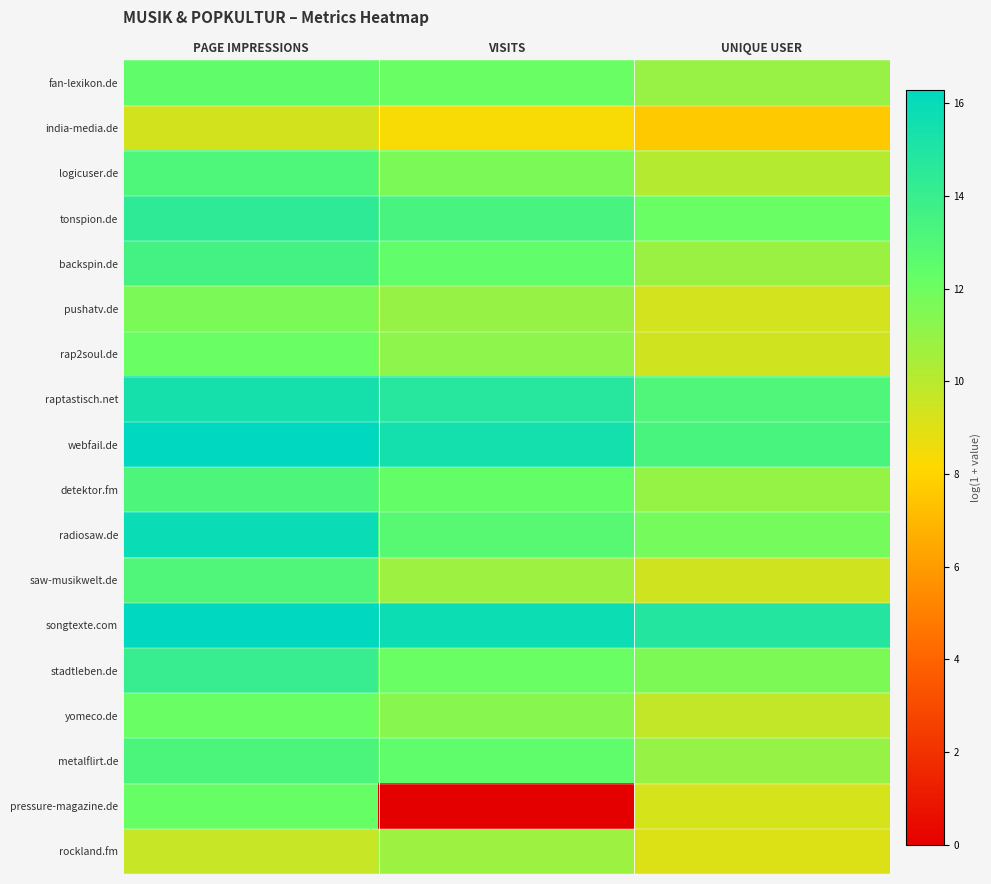

Rank the series at VISITS from lowest to highest value.

pressure-magazine.de, india-media.de, saw-musikwelt.de, rockland.fm, pushatv.de, rap2soul.de, yomeco.de, logicuser.de, fan-lexikon.de, stadtleben.de, detektor.fm, backspin.de, metalflirt.de, radiosaw.de, tonspion.de, raptastisch.net, webfail.de, songtexte.com